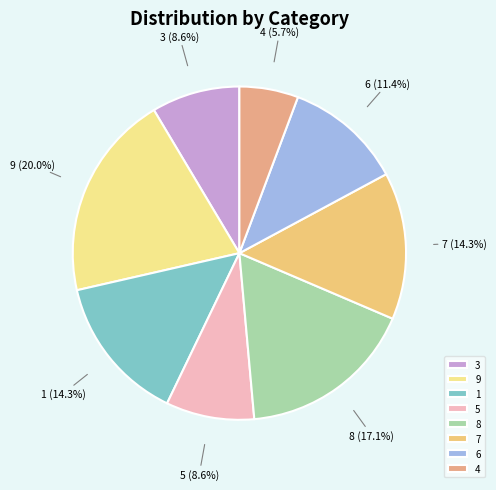

Does 7 account for over 50% of the chart?

No